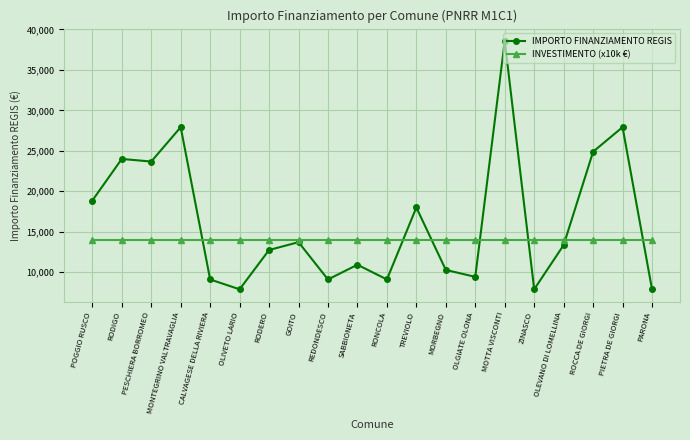

Which series ends up on top after the final intersection of IMPORTO FINANZIAMENTO REGIS and INVESTIMENTO (x10k €)?

INVESTIMENTO (x10k €)